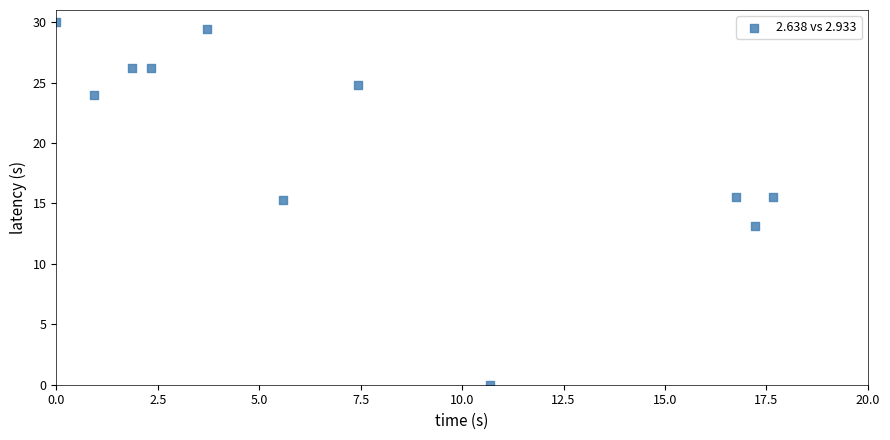

What is the range of Y values (max minus min)?

30.0